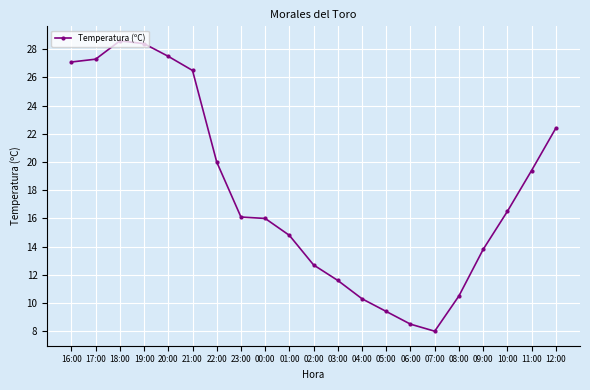

The value at 05:00 is 13.2. True or false?

False